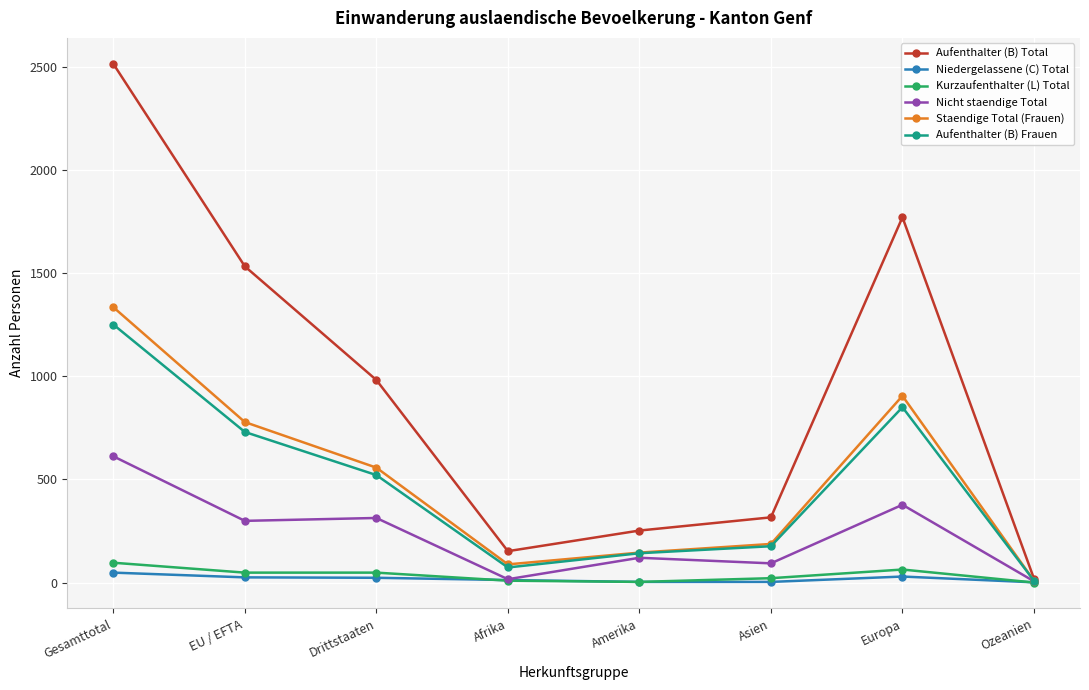

What is the label of the 6th point from the right?

Drittstaaten